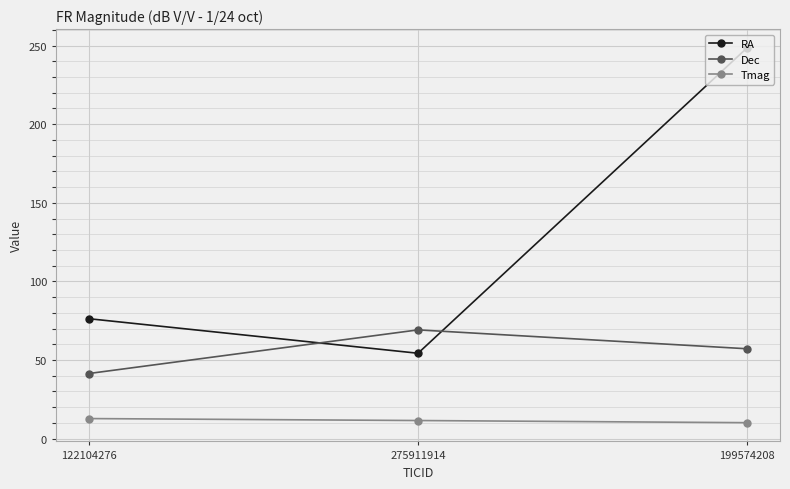

List the series in order of their overall mean, highest first.

RA, Dec, Tmag